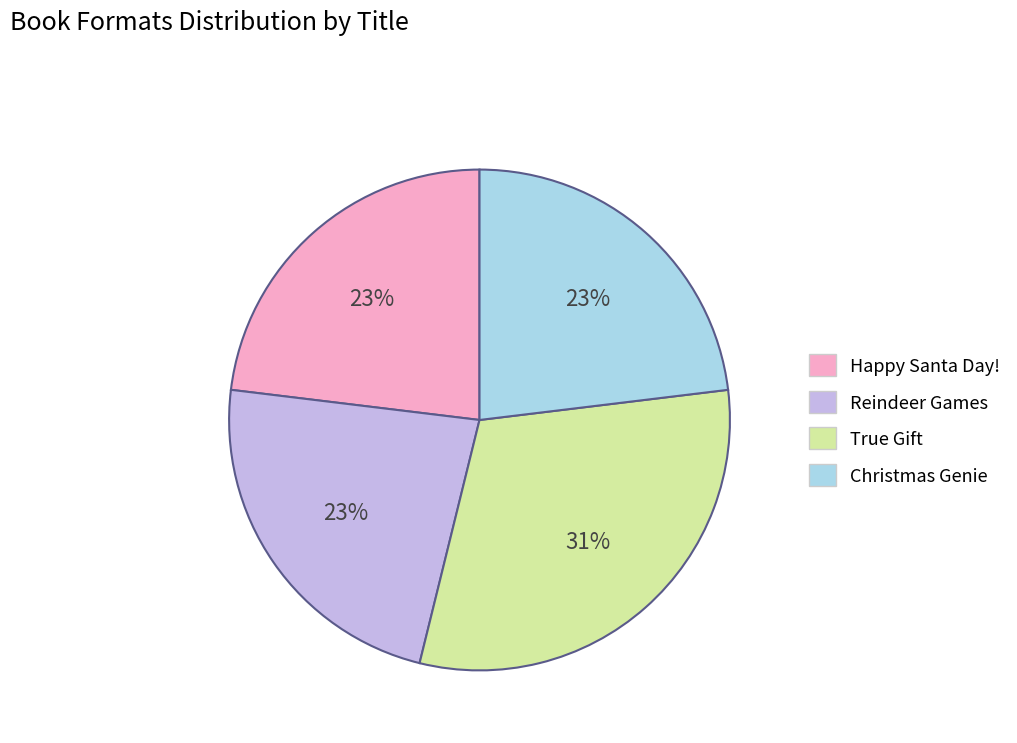

True or false: True Gift accounts for 31% of the total.

True